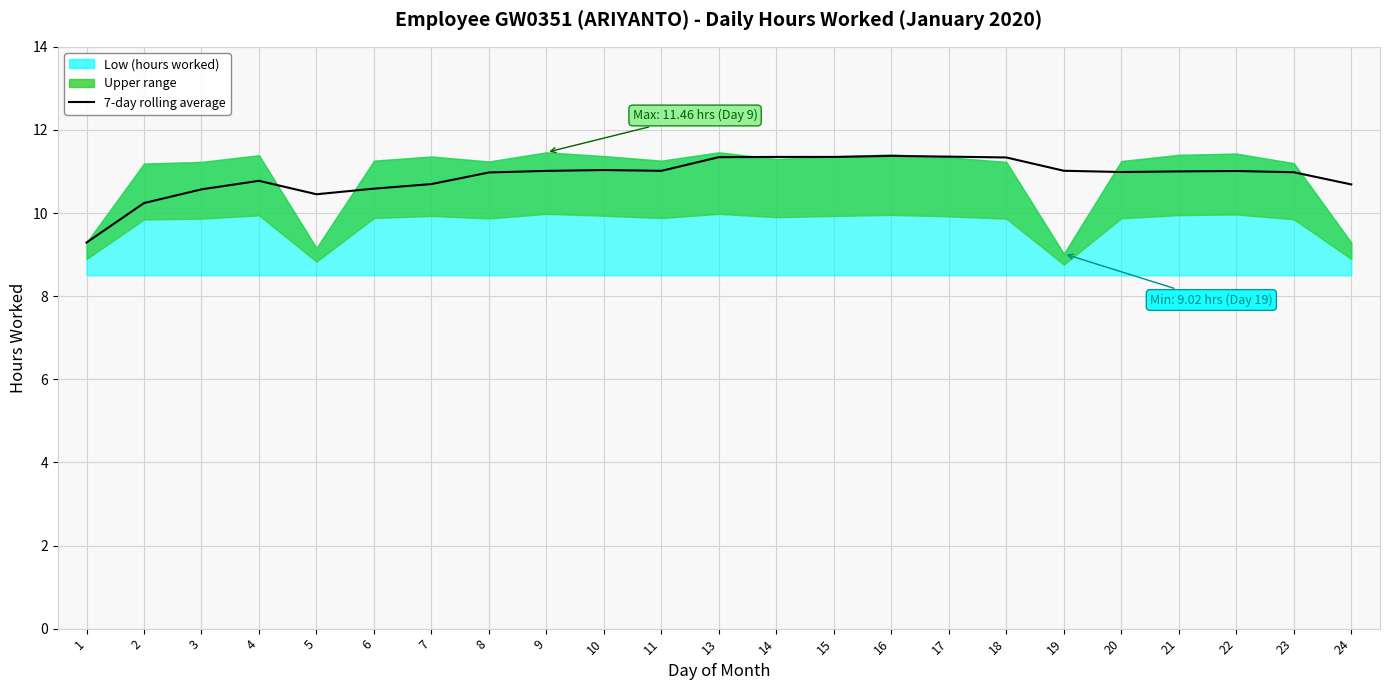

Rank the categories by value from highest to lowest.

16, 17, 14, 15, 13, 18, 10, 19, 11, 9, 22, 21, 20, 23, 8, 4, 7, 24, 6, 3, 5, 2, 1